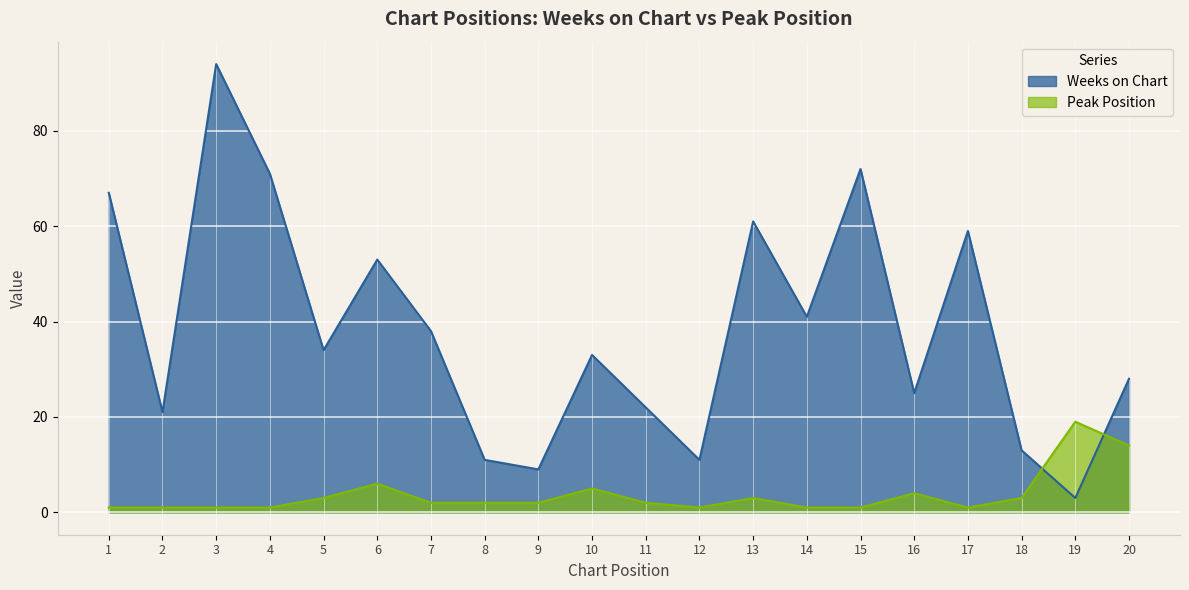

List the series in order of their peak value, highest first.

Weeks on Chart, Peak Position